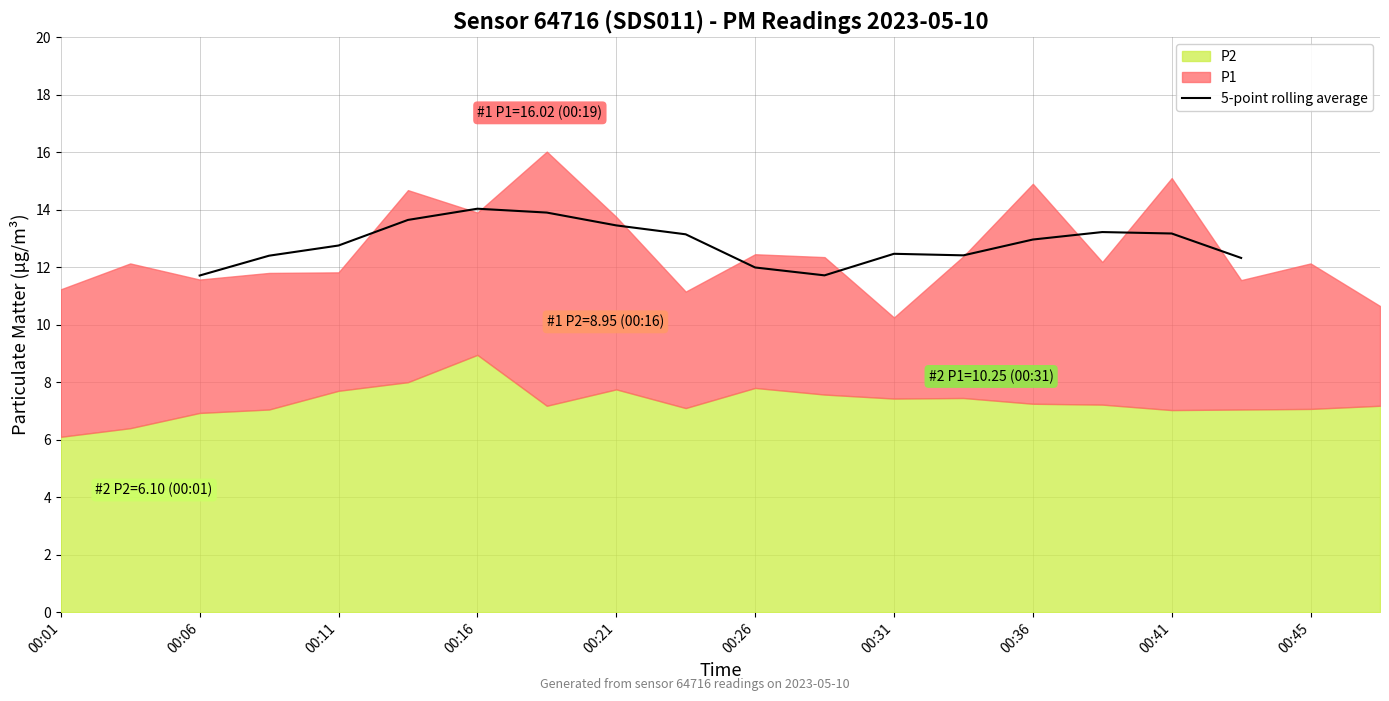

How many points are higher than both their immediate neighbors (excluding endpoints)?

3